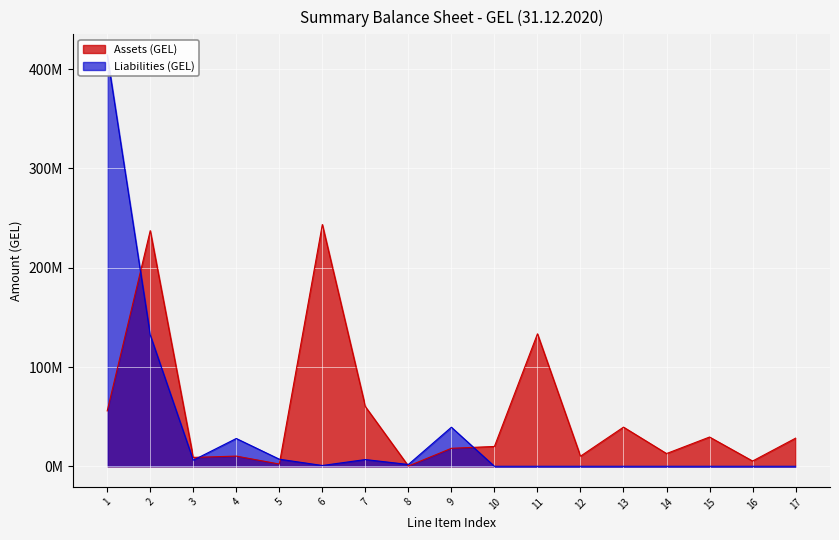

Reading left to right, list all the values displayed in this chart.

55798896.5	237344109.8	8971799.3	10269755.2	2283359.5	243506730.1	60134736.0	272518.7	18143322.8	19994497.0	133441050.0	10200321.8	39452261.0	12843213.9	29486280.9	5313091.8	28341469.2